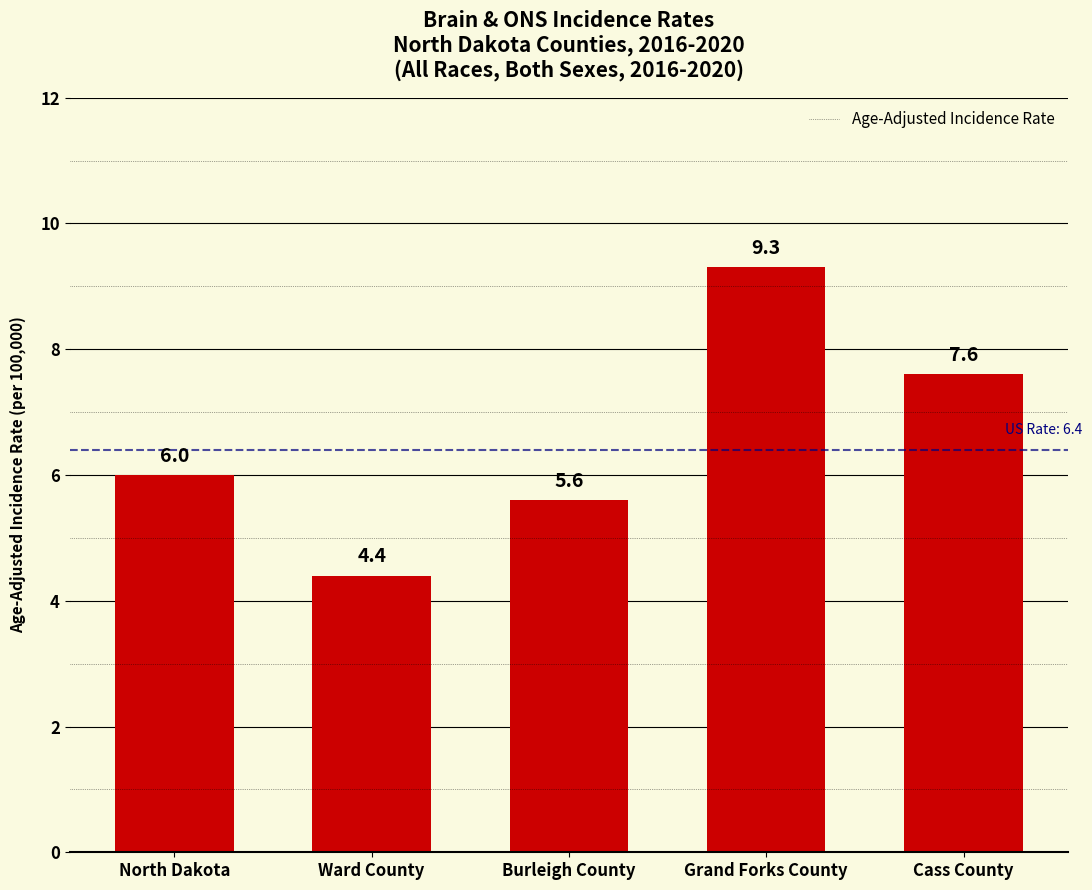

Does the chart contain stacked bars?

No